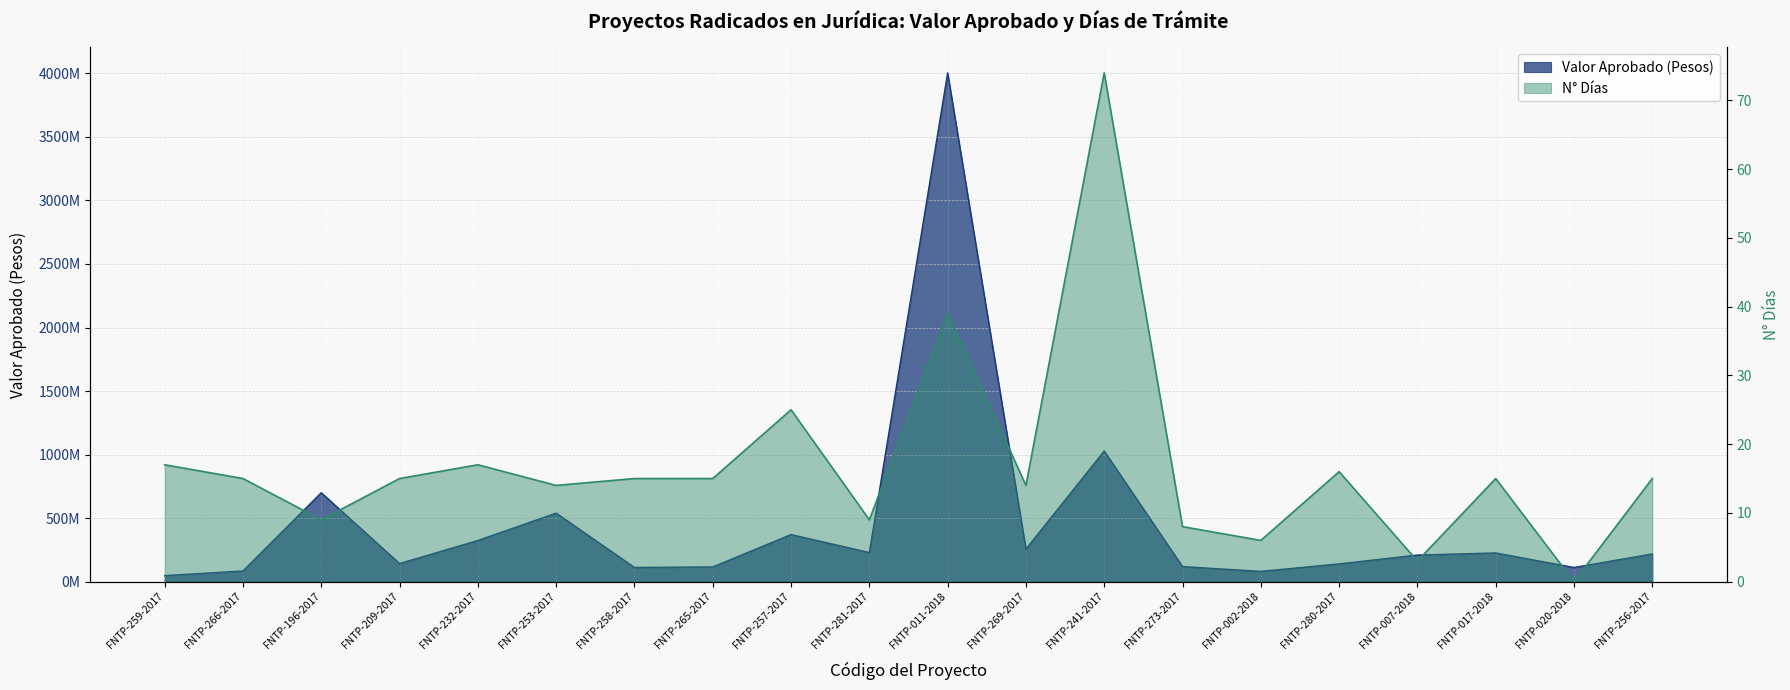

Which series has the largest total across all categories?

Valor Aprobado (Pesos)